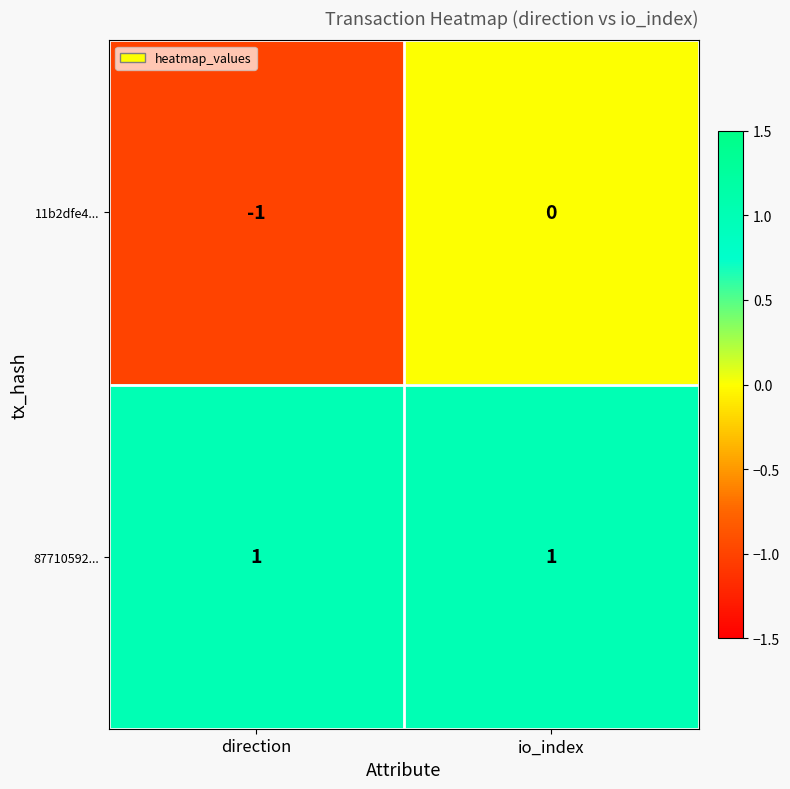

Where is 11b2dfe4... nearest to the value 0?

io_index